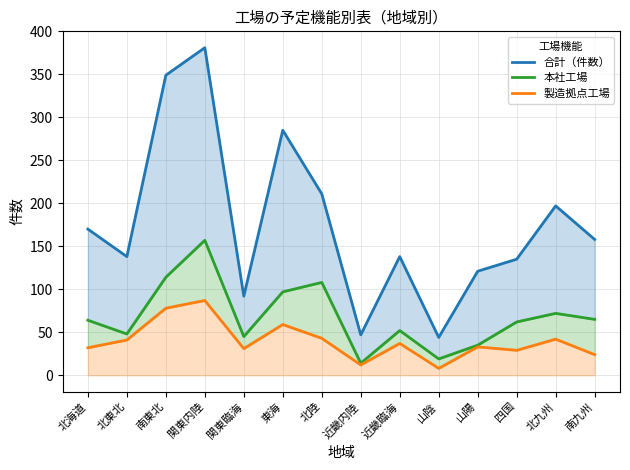

Between 関東内陸 and 南九州, which series saw the biggest shift?

合計（件数）